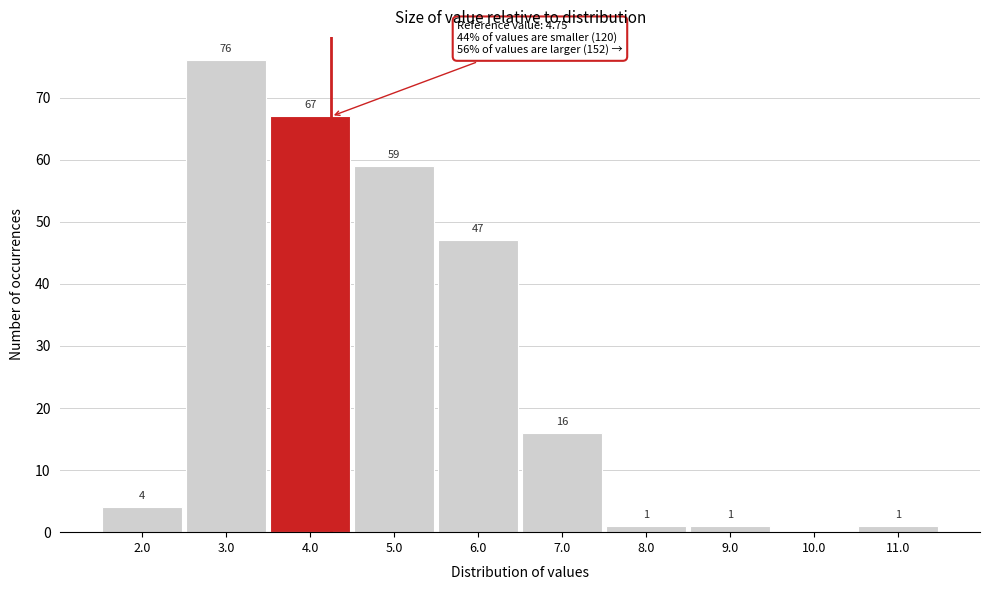

Reading left to right, transcribe all the data shown in this chart.

2.0=4	3.0=76	4.0=67	5.0=59	6.0=47	7.0=16	8.0=1	9.0=1	10.0=0	11.0=1